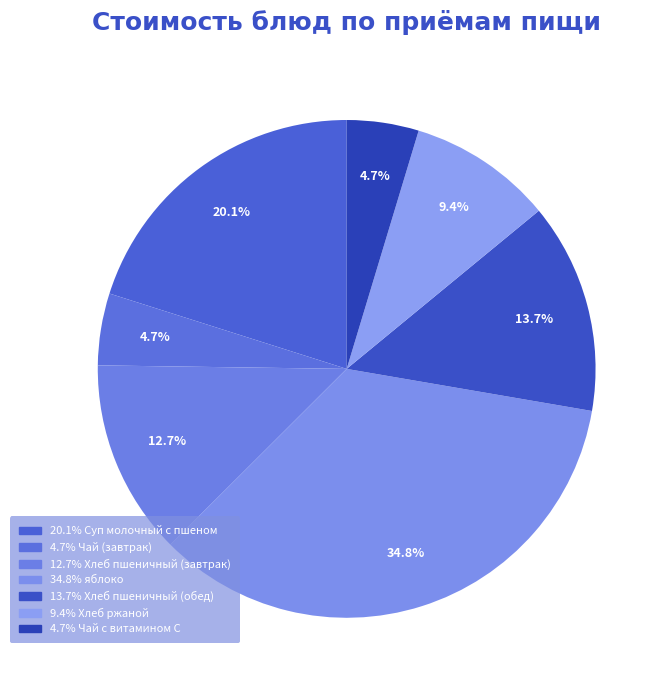

How many segments does this pie chart have?

7